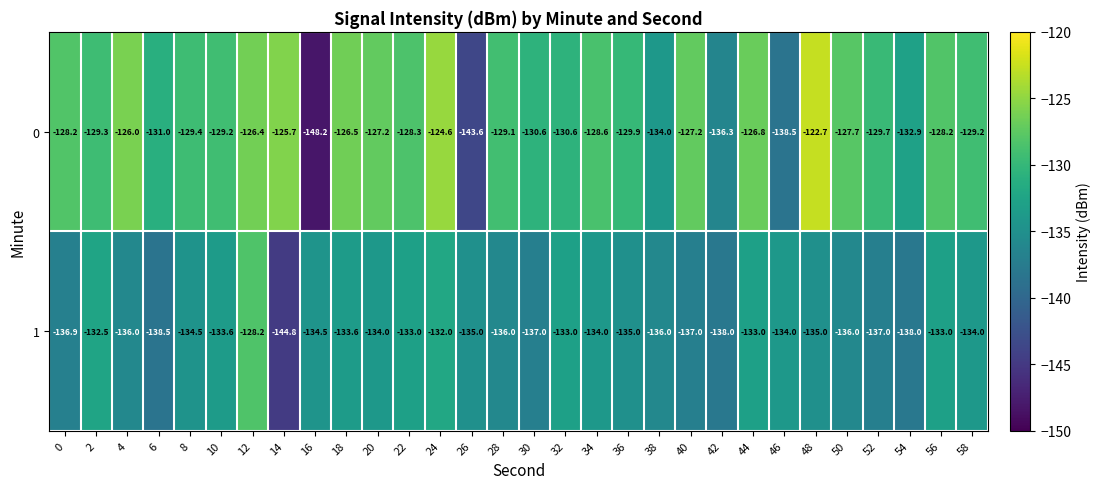

Count the number of data series in this chart.

2